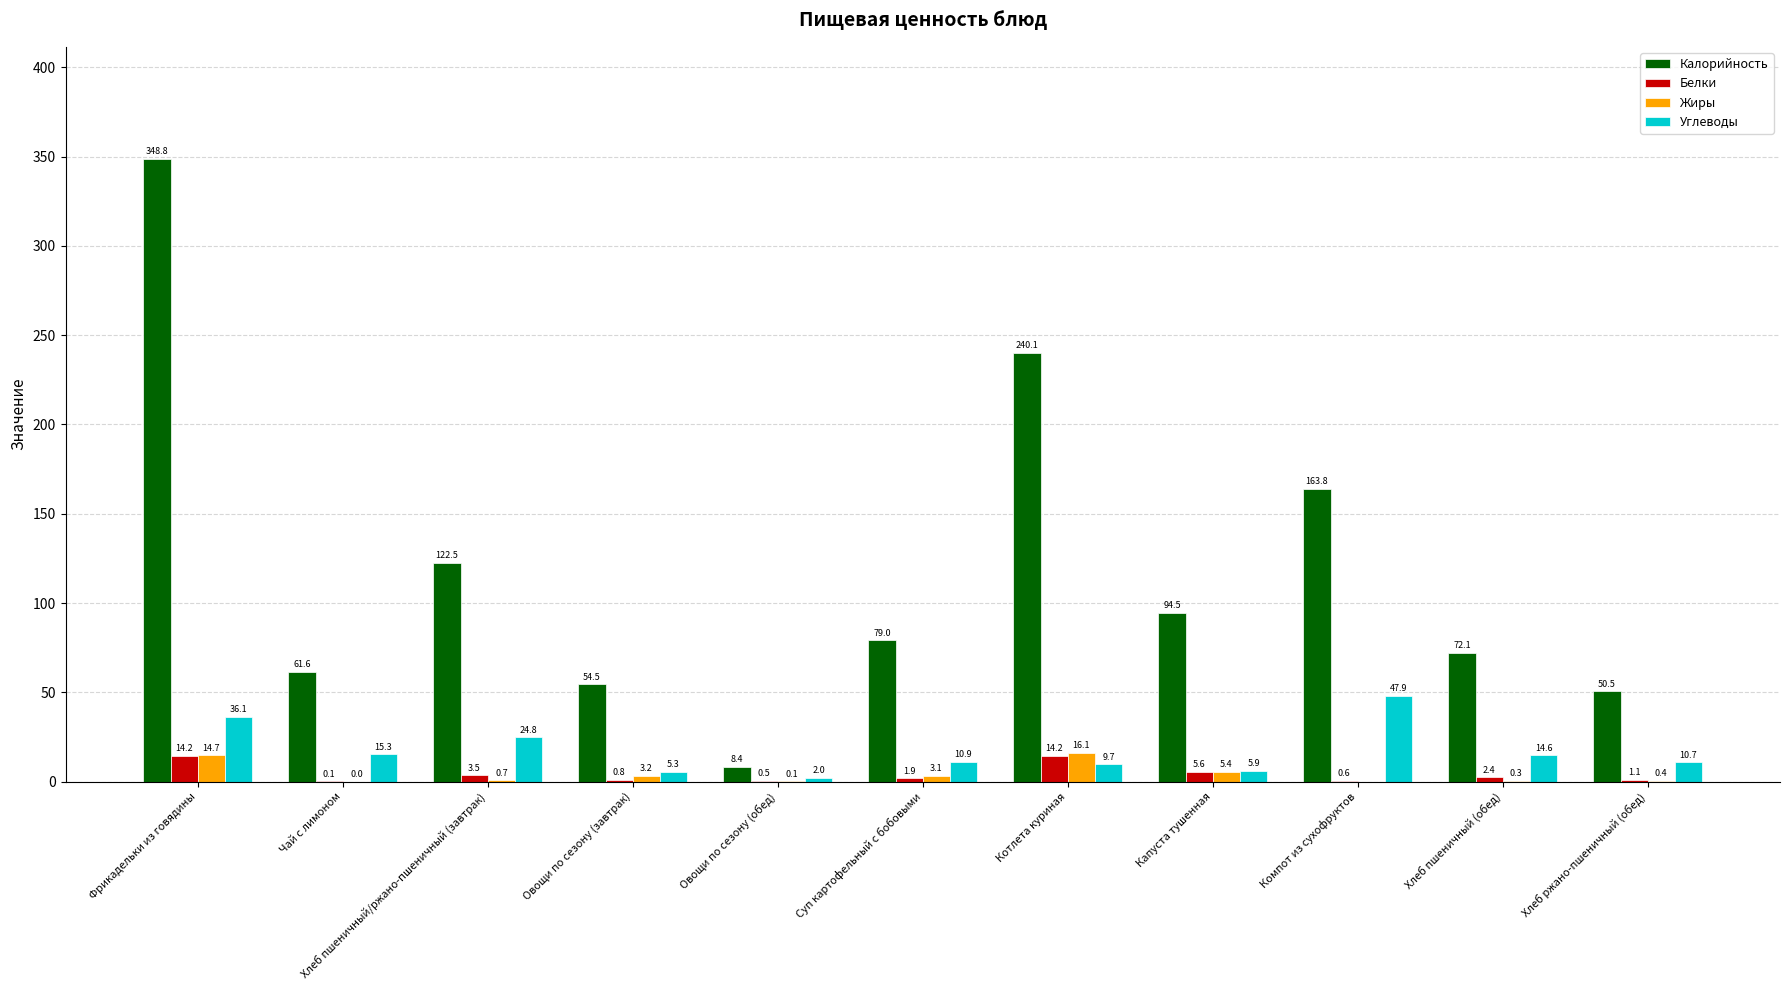

What are all the series names shown in the legend?

Калорийность, Белки, Жиры, Углеводы